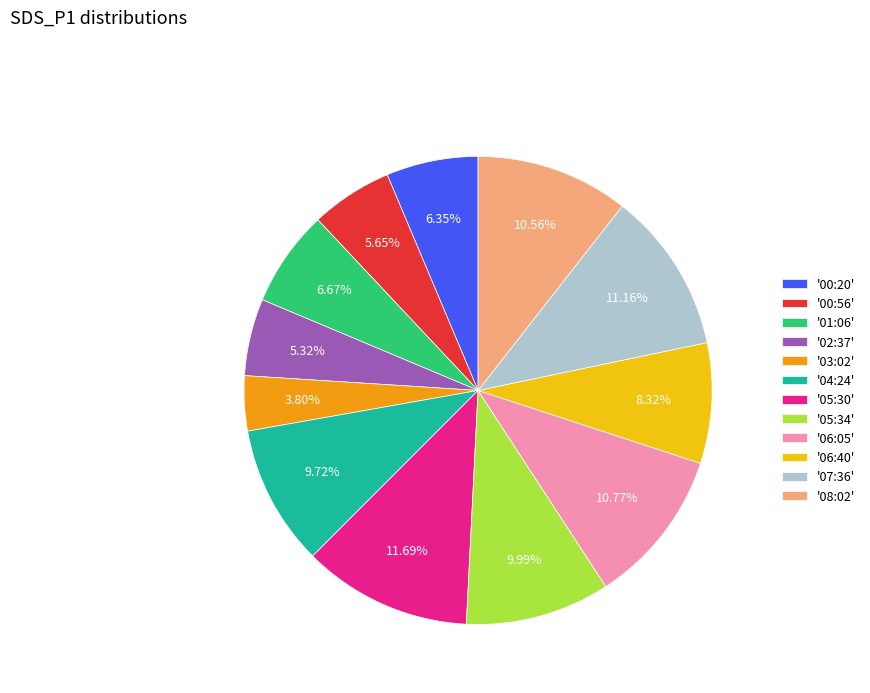

To the nearest percent, what is the average slice percentage?

8%